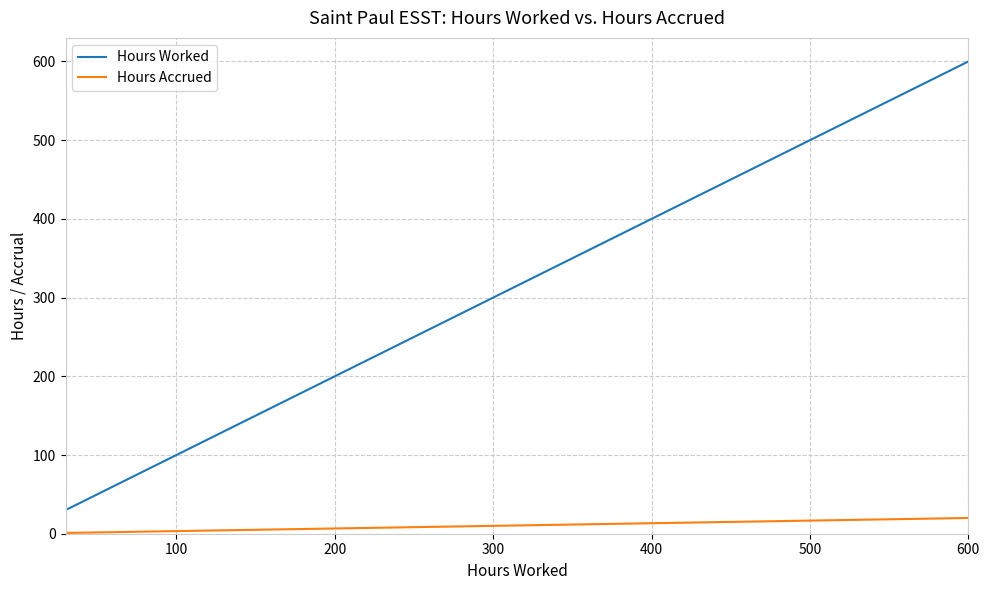

What is the difference between the maximum and minimum values in the Hours Worked series?

570